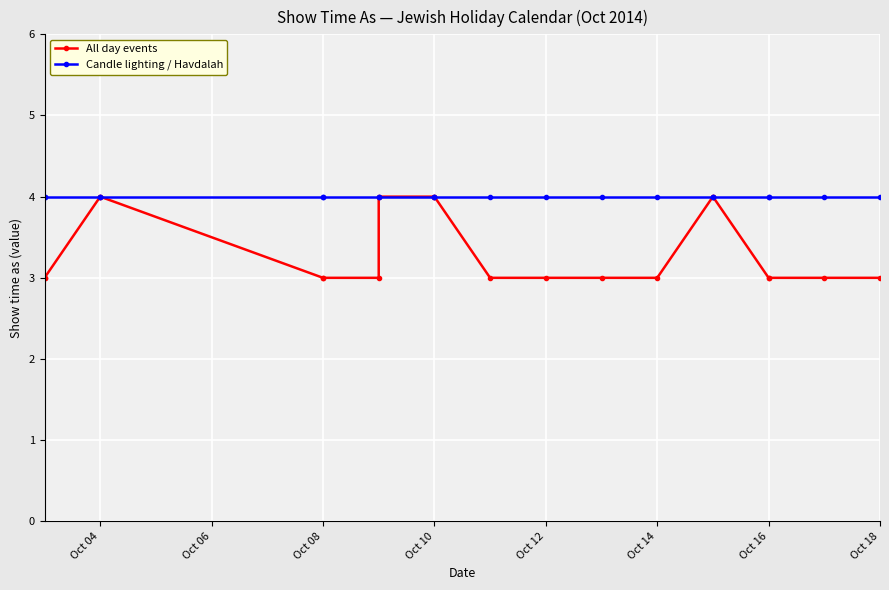

Between Oct 04 and Oct 18, which series saw the biggest shift?

All day events